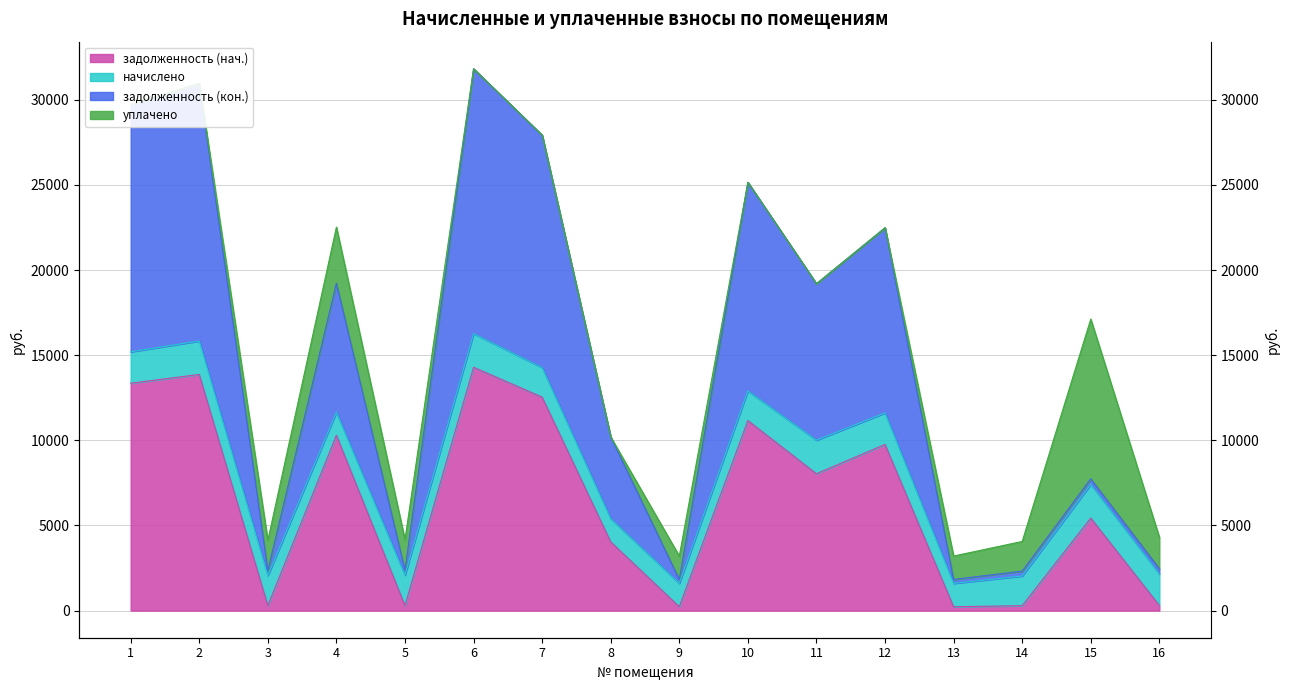

True or false: задолженность (нач.) and задолженность (кон.) cross at least once.

False